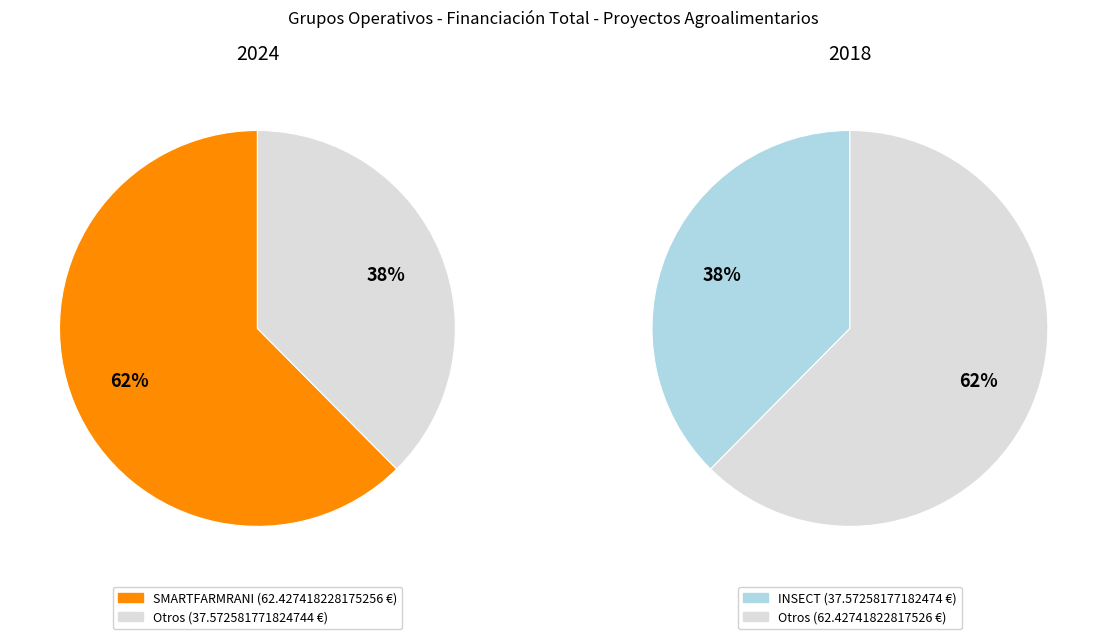

What is the smallest slice in the pie chart?

INSECT